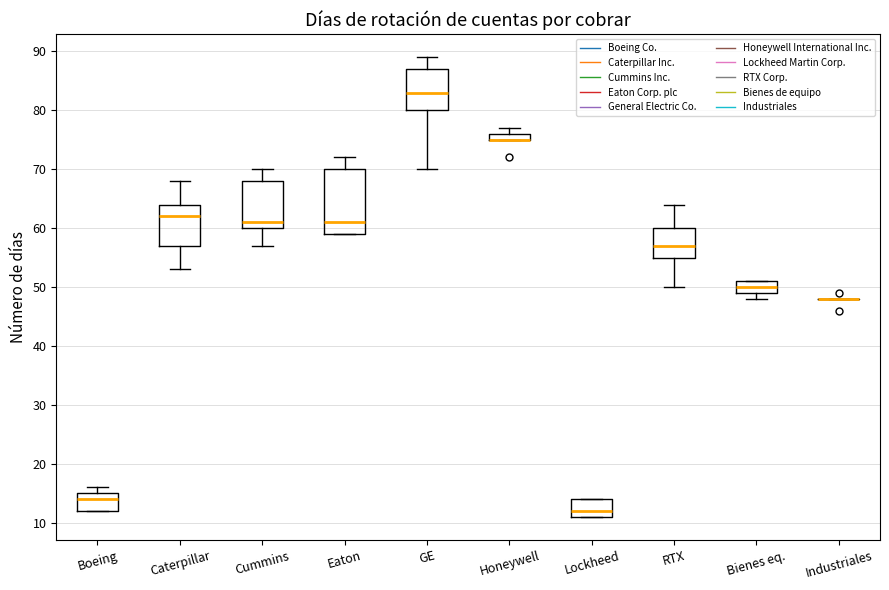

Which box is the tallest, from its lower edge to its upper edge?

Eaton